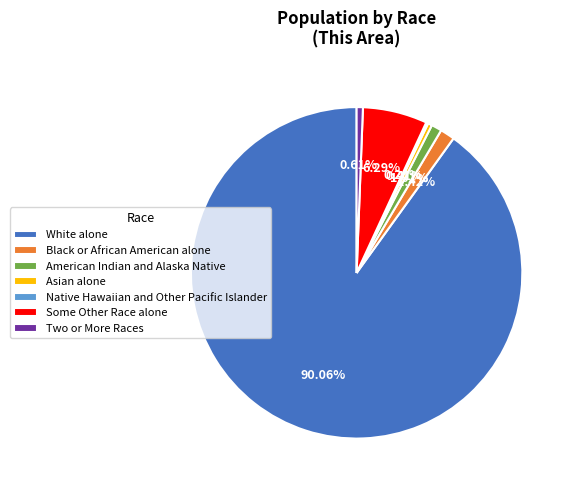

Is it true that Asian alone is 10% of the pie?

False